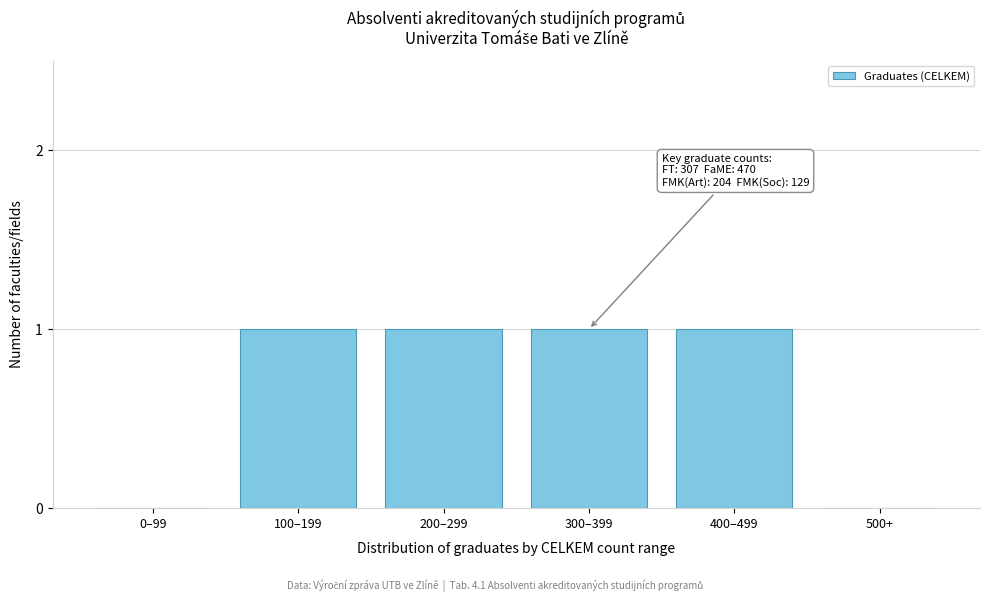

Reading left to right, extract all data points from this chart.

0–99=0	100–199=1	200–299=1	300–399=1	400–499=1	500+=0